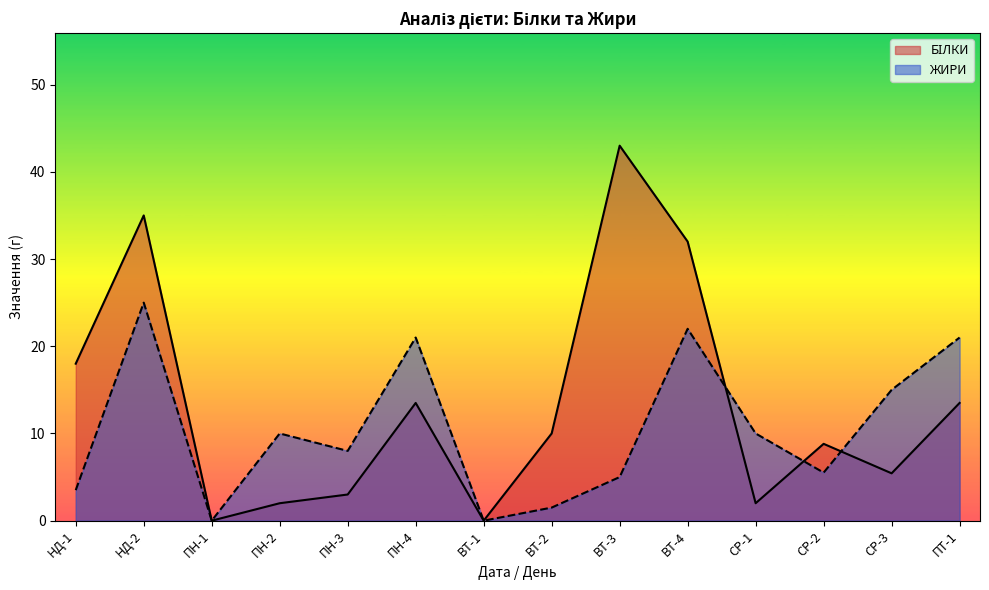

What is the label of the 13th point from the left?

СР-3